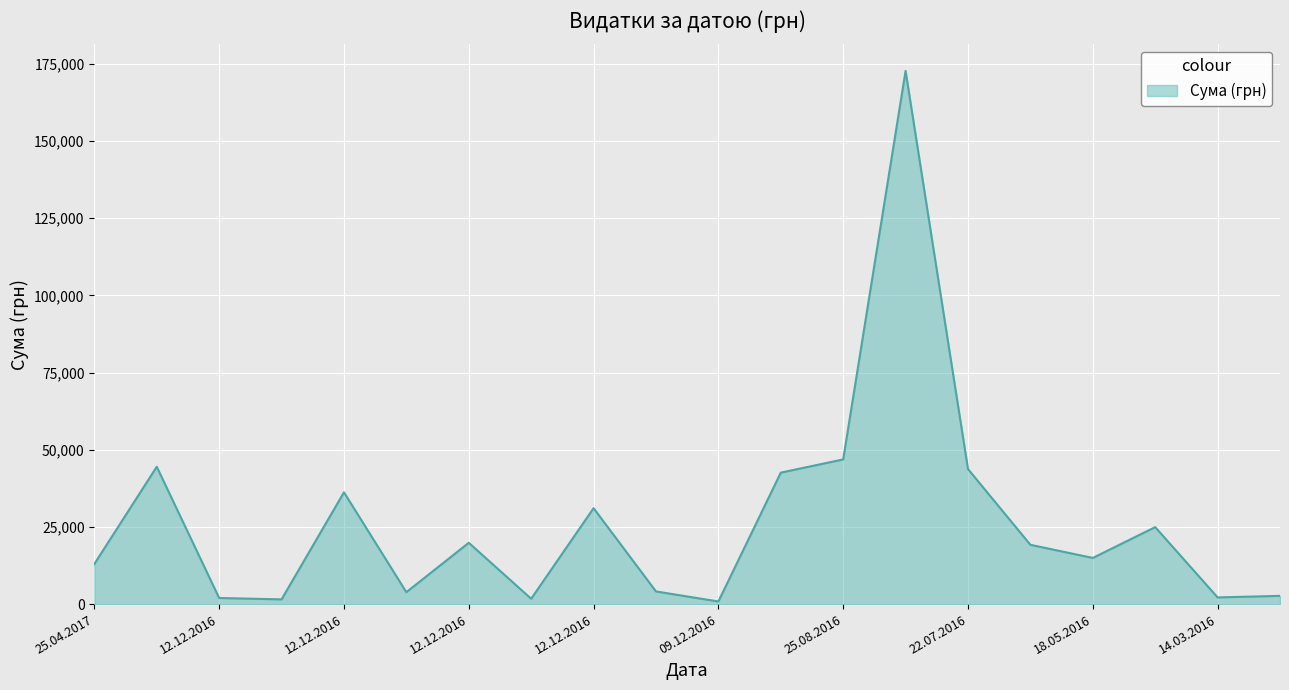

What is the difference between the maximum and minimum values?

171890.6